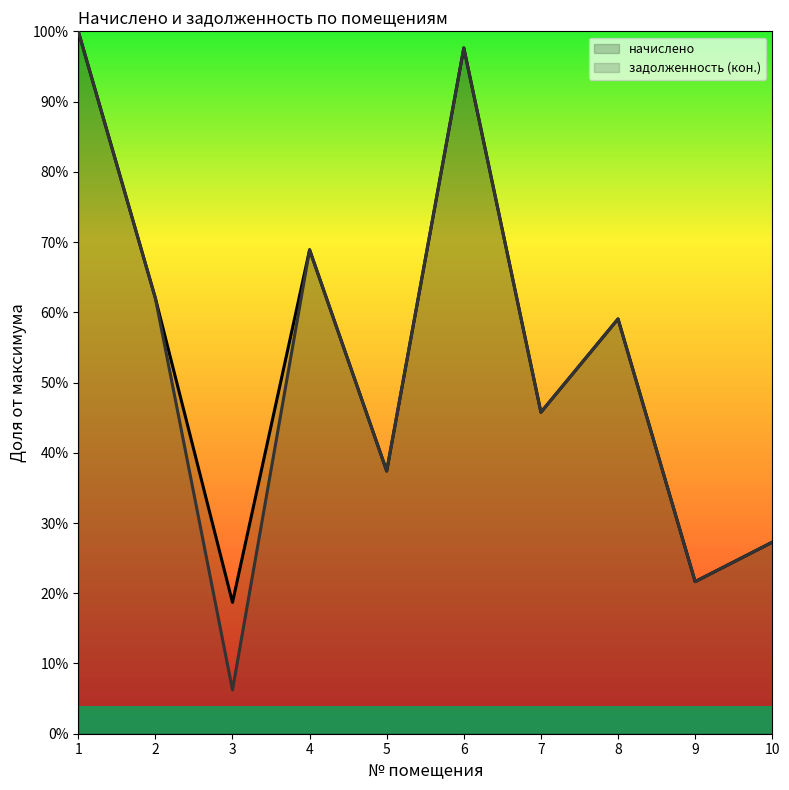

Reading right to left, list all the values displayed in this chart.

начислено: 10=0.3	9=0.2	8=0.6	7=0.5	6=1.0	5=0.4	4=0.7	3=0.2	2=0.6	1=1.0
задолженность (кон.): 10=0.3	9=0.2	8=0.6	7=0.5	6=1.0	5=0.4	4=0.7	3=0.1	2=0.6	1=1.0